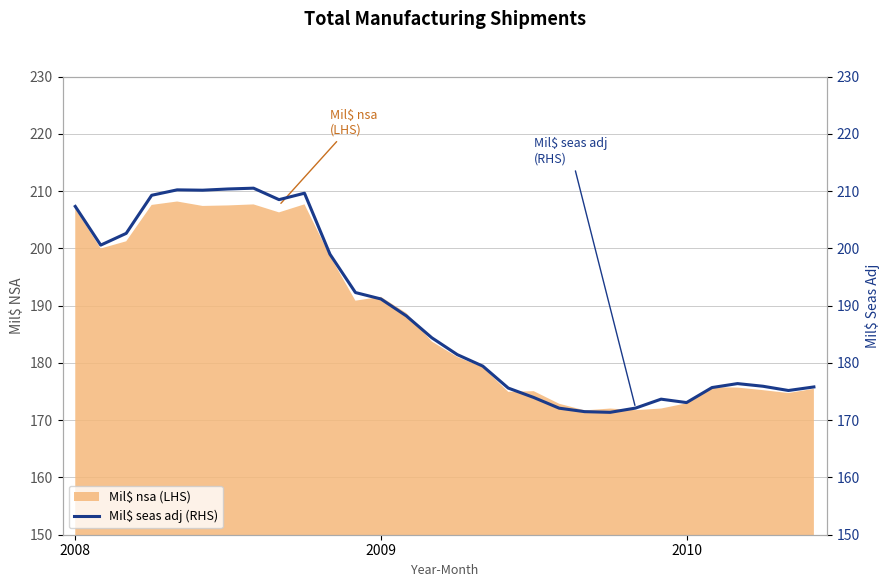

True or false: the data shows 37452 at 17.

False